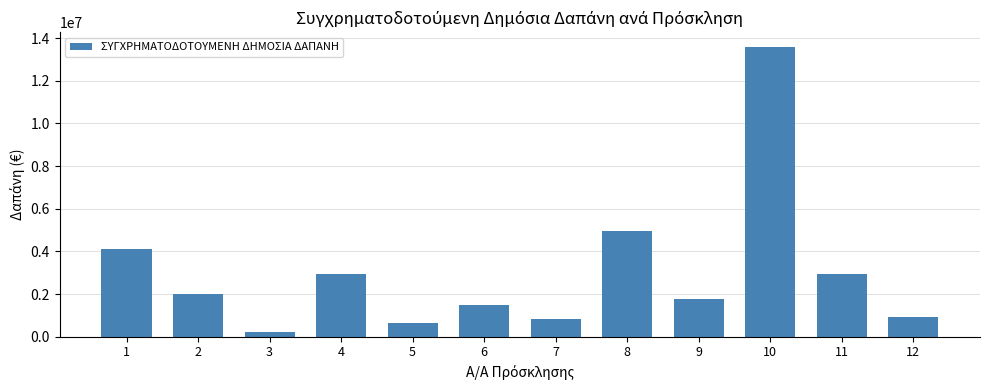

Which label corresponds to the smallest value in the chart?

3